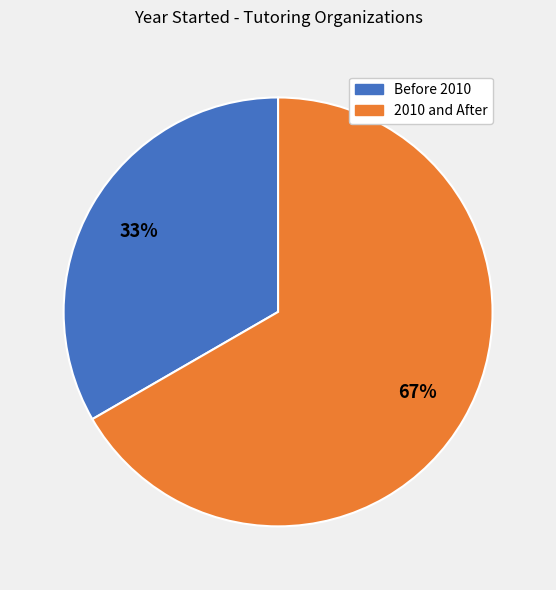

Approximately how many times larger is the value at Before 2010 compared to 2010 and After?

0.5